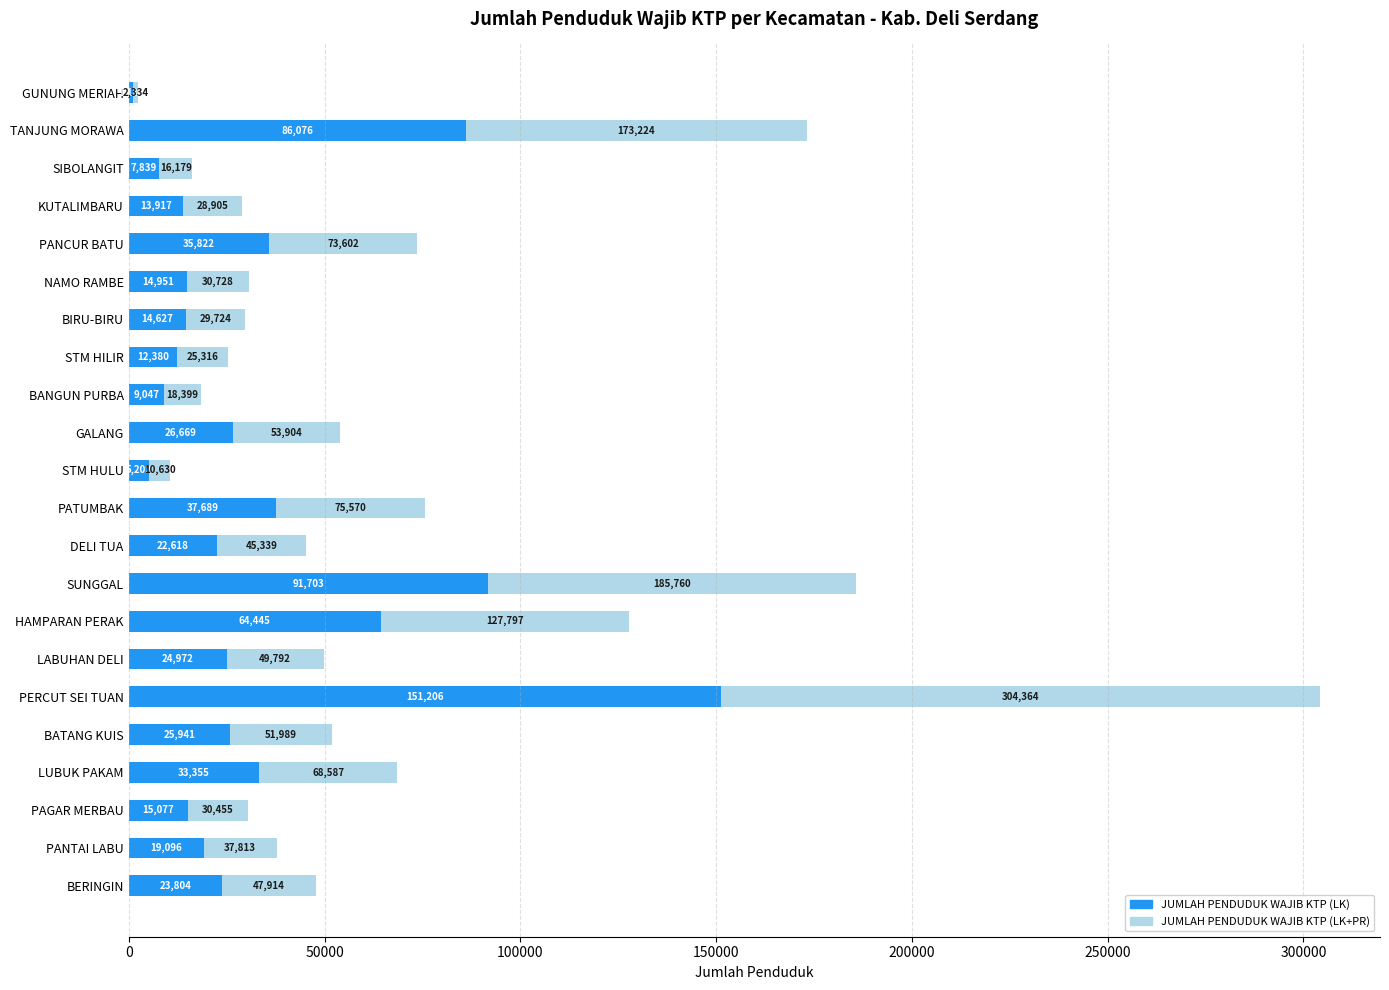

How many data points in JUMLAH PENDUDUK WAJIB KTP (LK) are less than 23804?

11